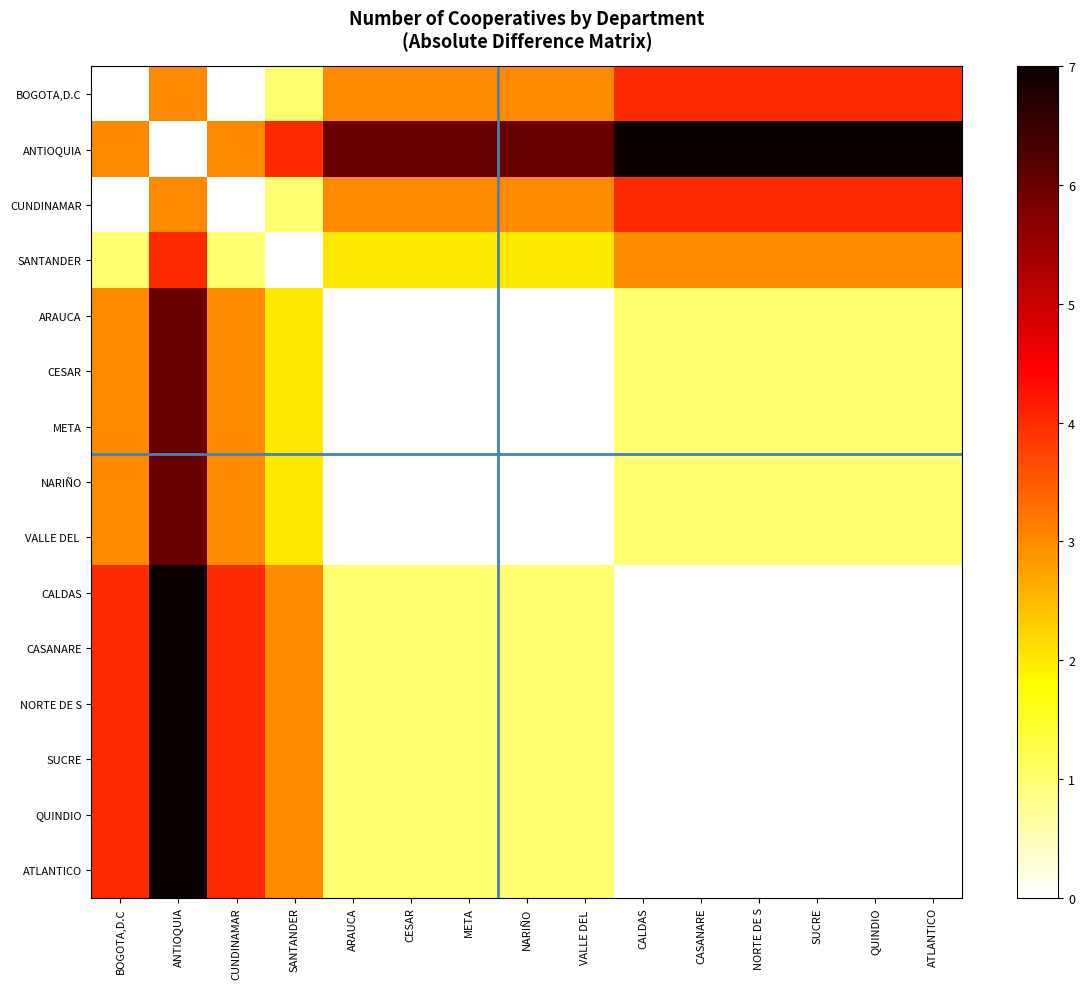

At which category is the sum across all series the highest?

ANTIOQUIA